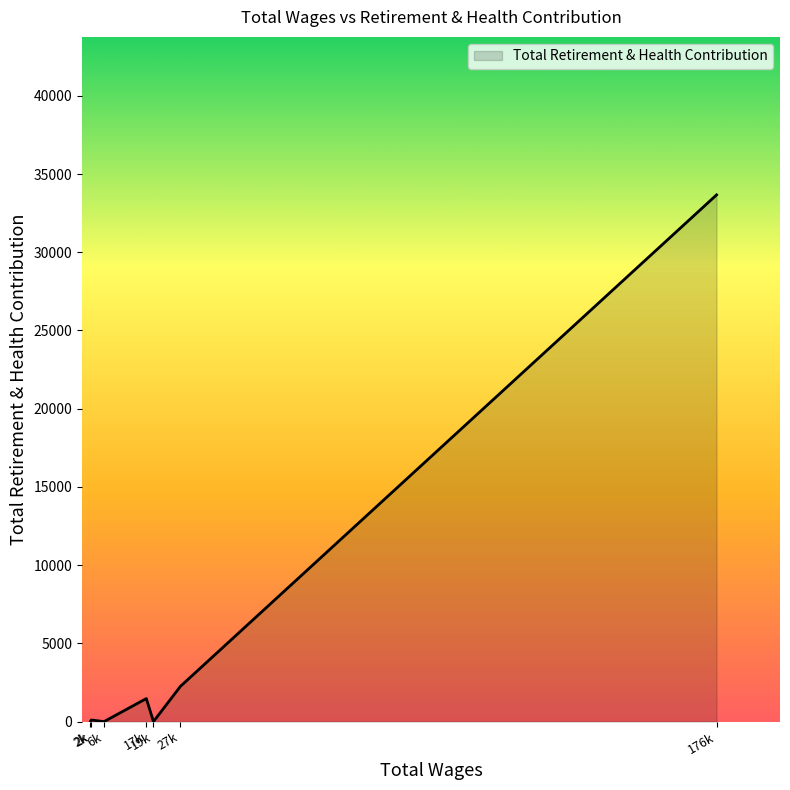

How many series are shown in this chart?

1